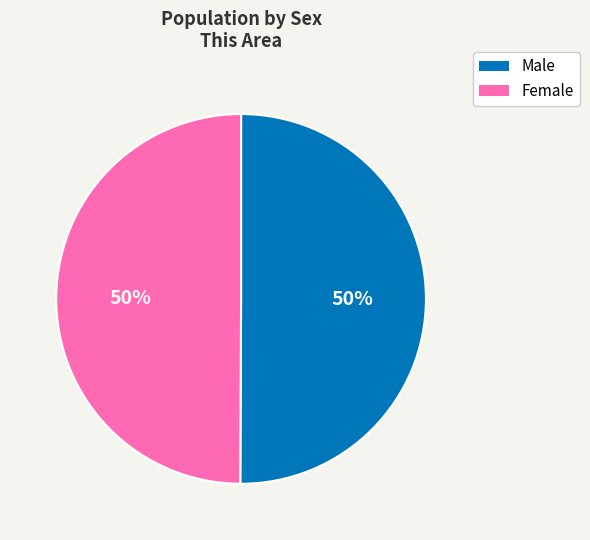

How many slices are in this pie chart?

2